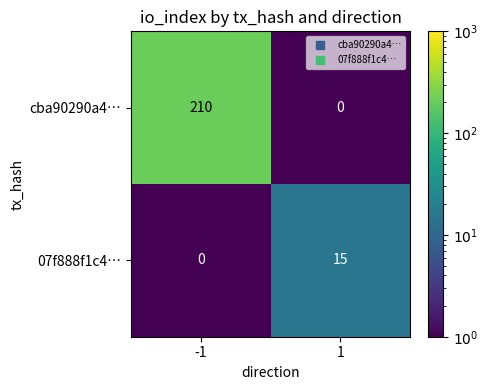

At which category is the sum across all series the highest?

-1